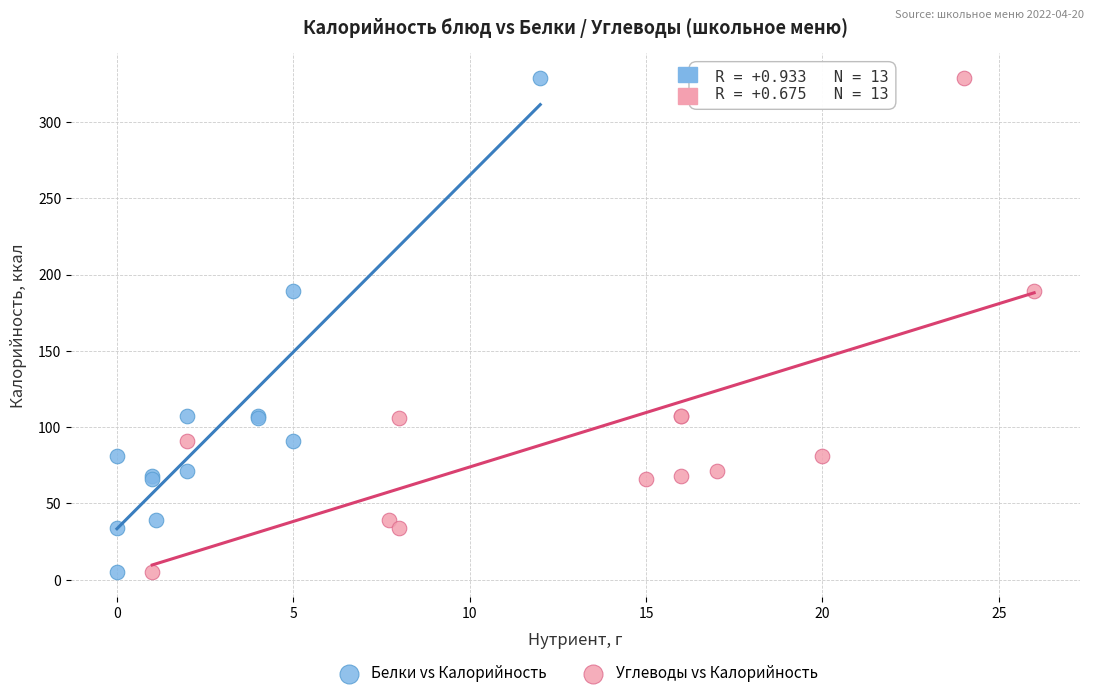

What are all the series names shown in the legend?

Белки vs Калорийность, Углеводы vs Калорийность